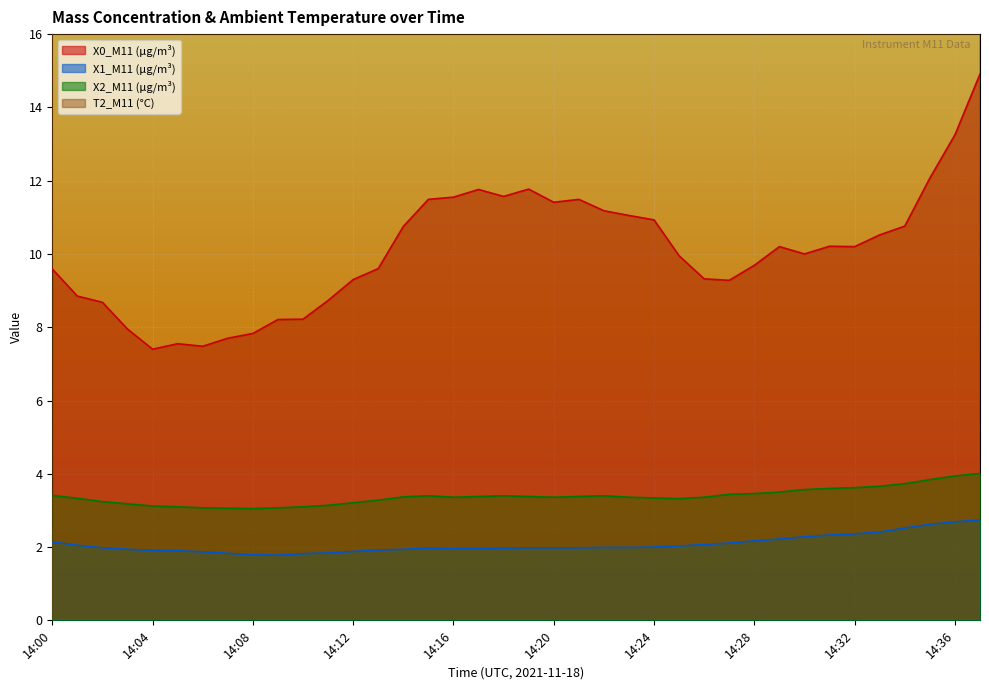

True or false: X0_M11 (μg/m³) has more than 1 interior local peaks.

True